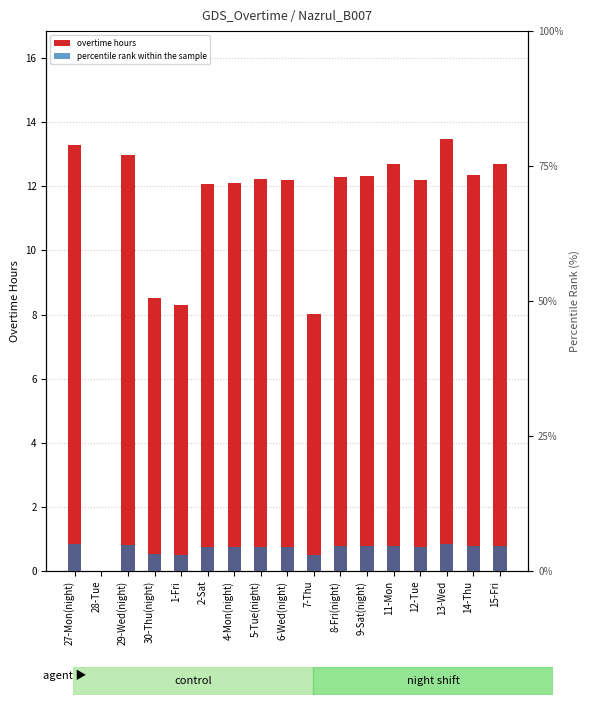

What is the label of the 14th bar from the right?

30-Thu(night)